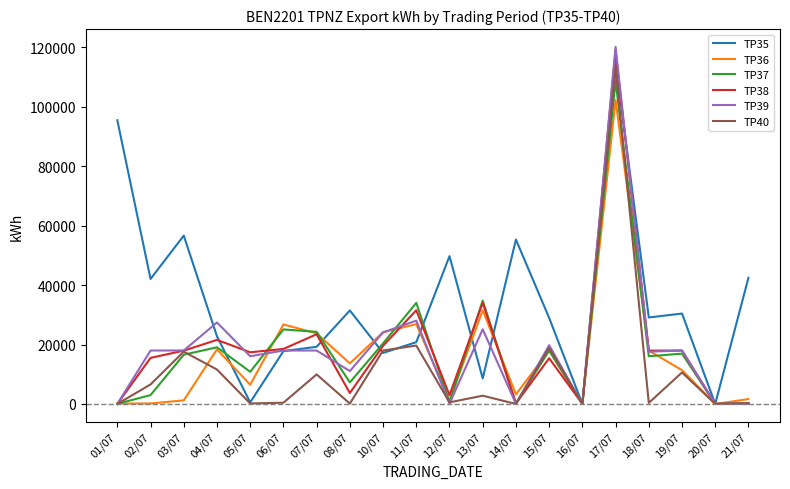

The value of TP39 at 18/07 is 8386. True or false?

False